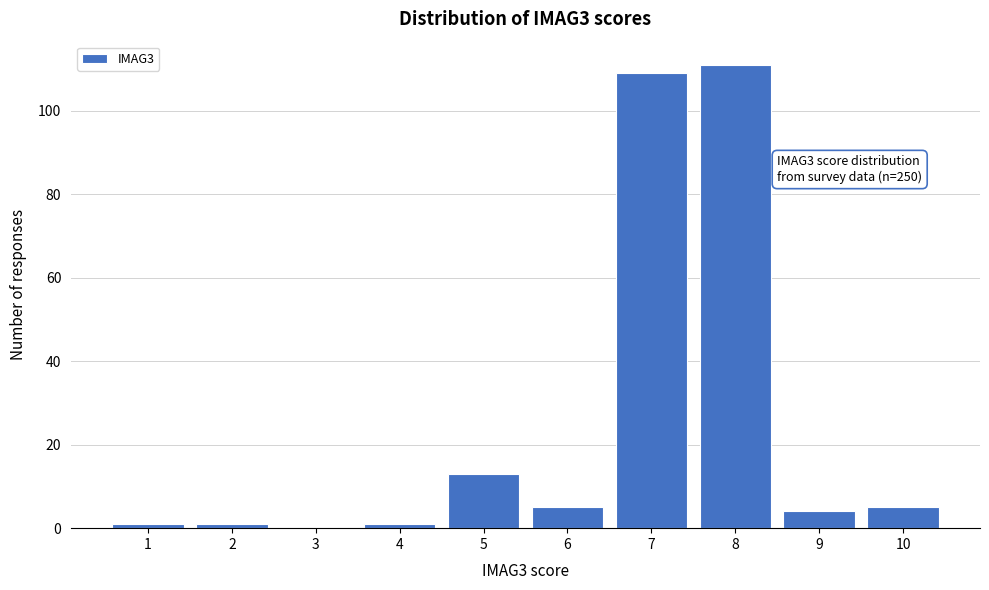

Reading left to right, what are all the values shown in this chart?

1=1	2=1	3=0	4=1	5=13	6=5	7=109	8=111	9=4	10=5